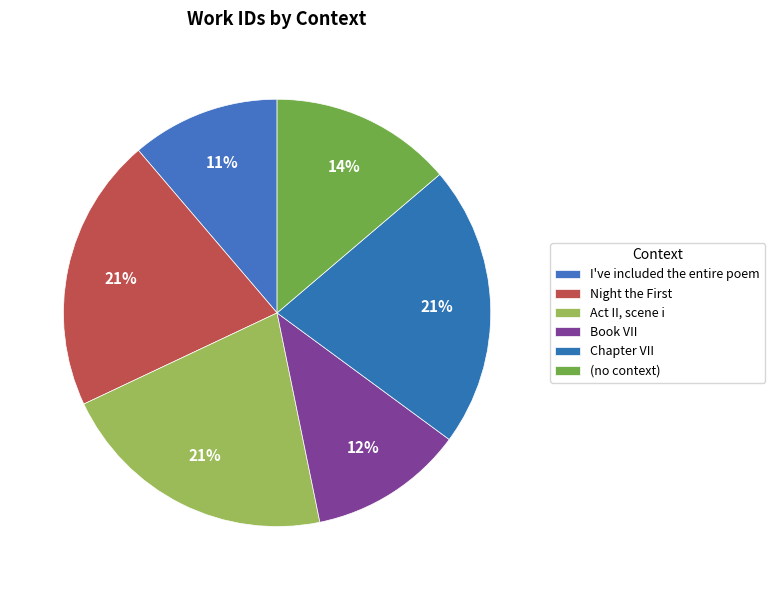

What percentage is the (no context) slice, to the nearest percent?

14%